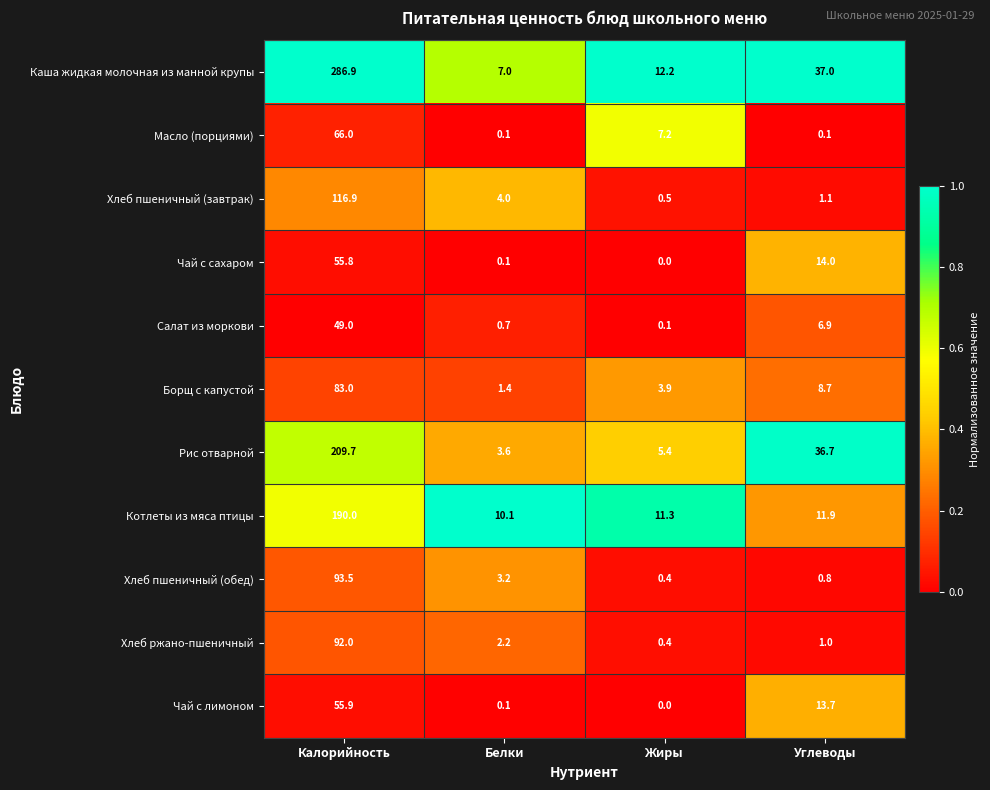

The Котлеты из мяса птицы series shows 10.1 at Белки. True or false?

True